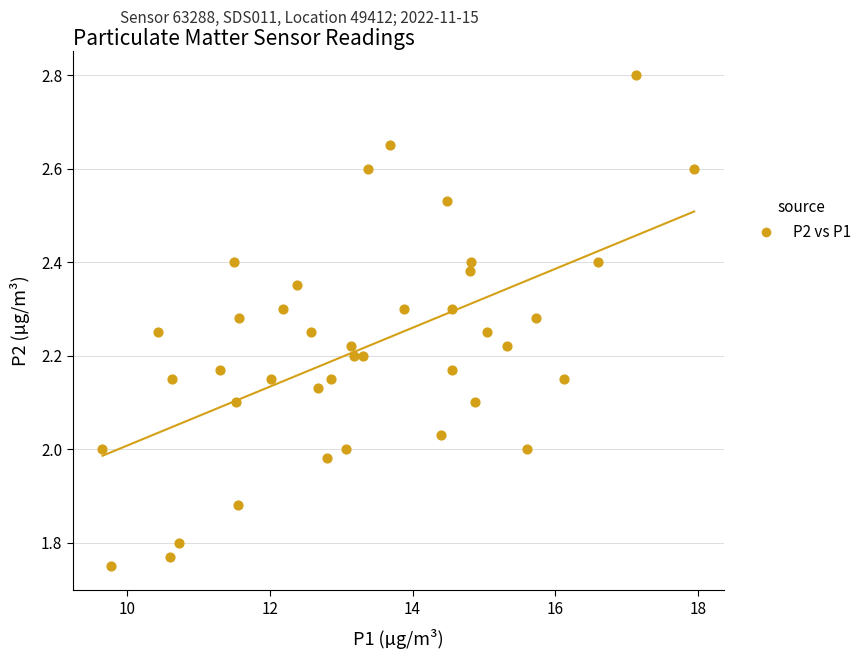

What is the range of X values (max minus min)?

8.3